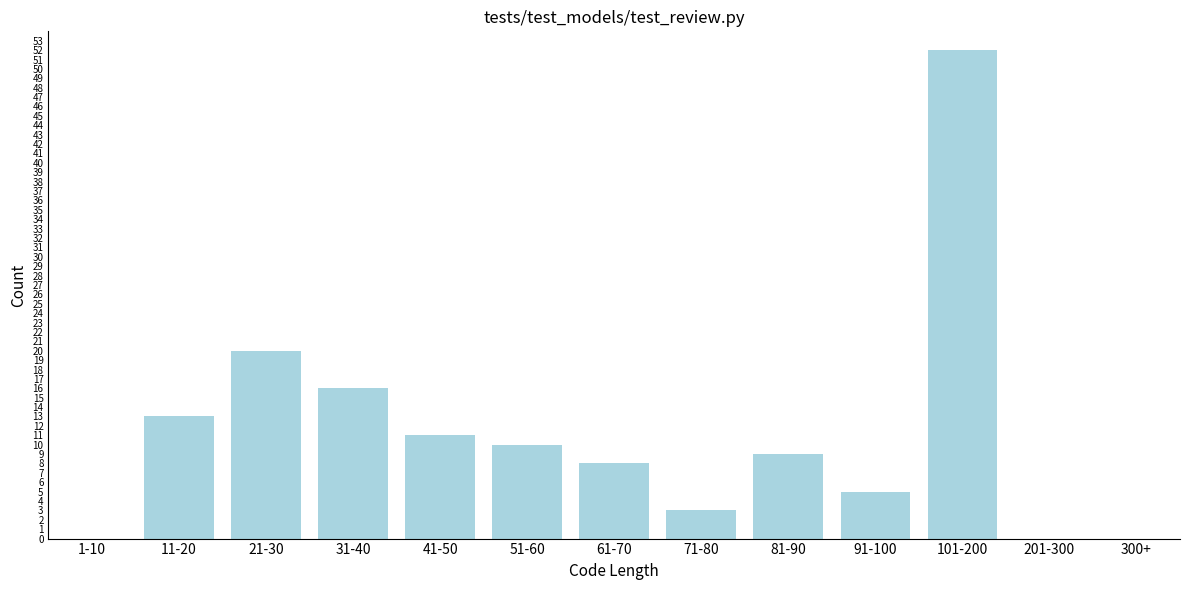

Reading left to right, list all the values displayed in this chart.

1-10=0	11-20=13	21-30=20	31-40=16	41-50=11	51-60=10	61-70=8	71-80=3	81-90=9	91-100=5	101-200=52	201-300=0	300+=0